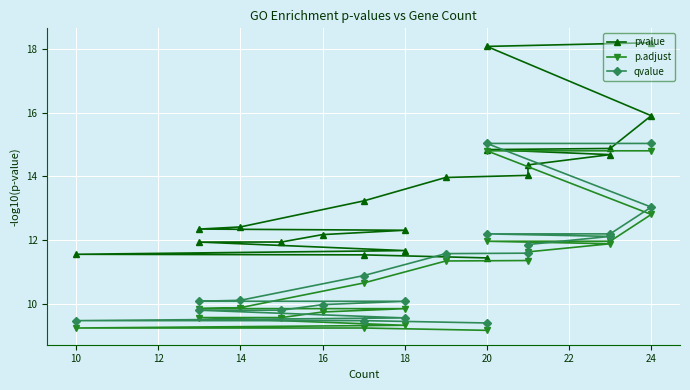

True or false: qvalue and pvalue cross at least once.

False